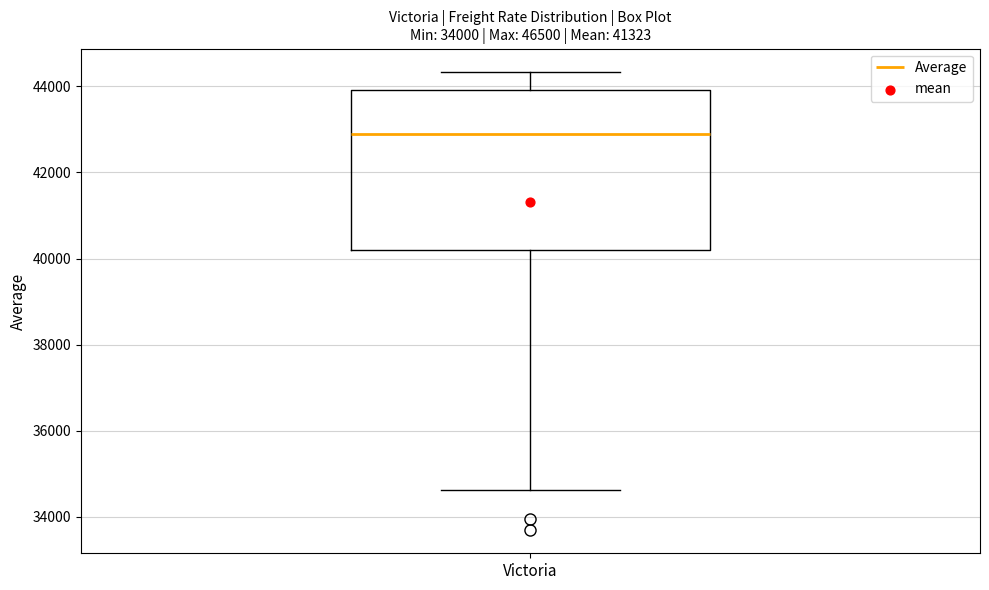

Read this box plot against the y-axis: the position of the median line, the range covered by the box, and the ends of both whiskers. The values are not printed on the chart, so give them approximately, as read against the axis.

median 42800, box 40200 to 44000, whiskers 34600 to 44400